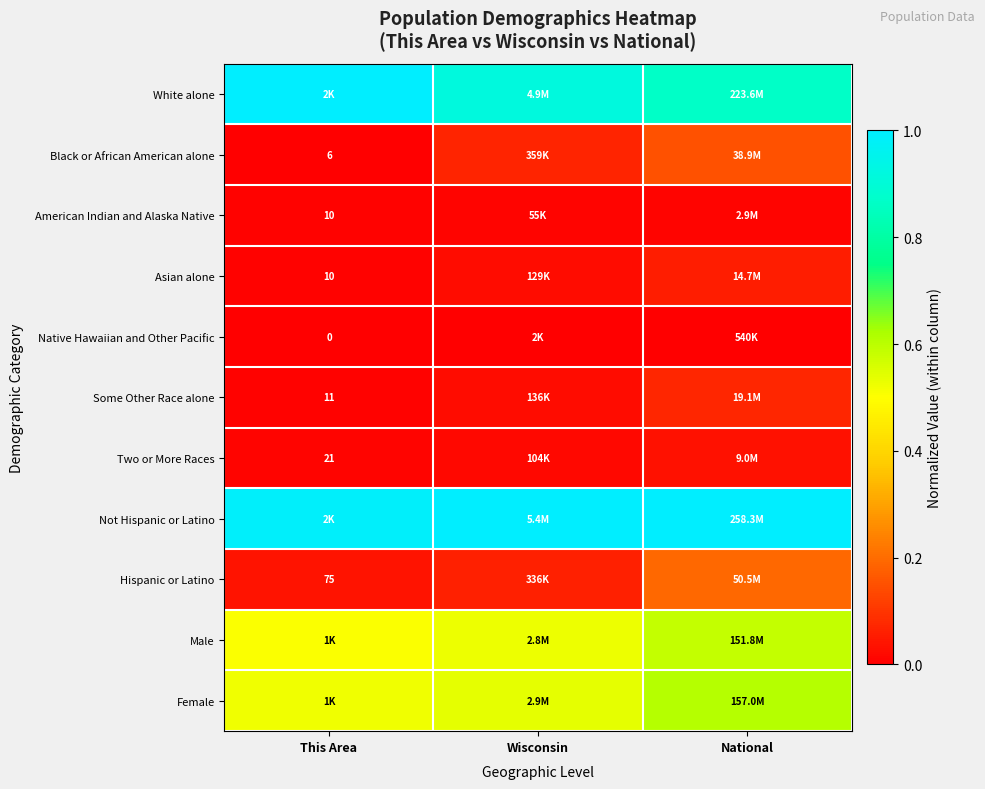

Which category has the highest value in the Some Other Race alone series?

National